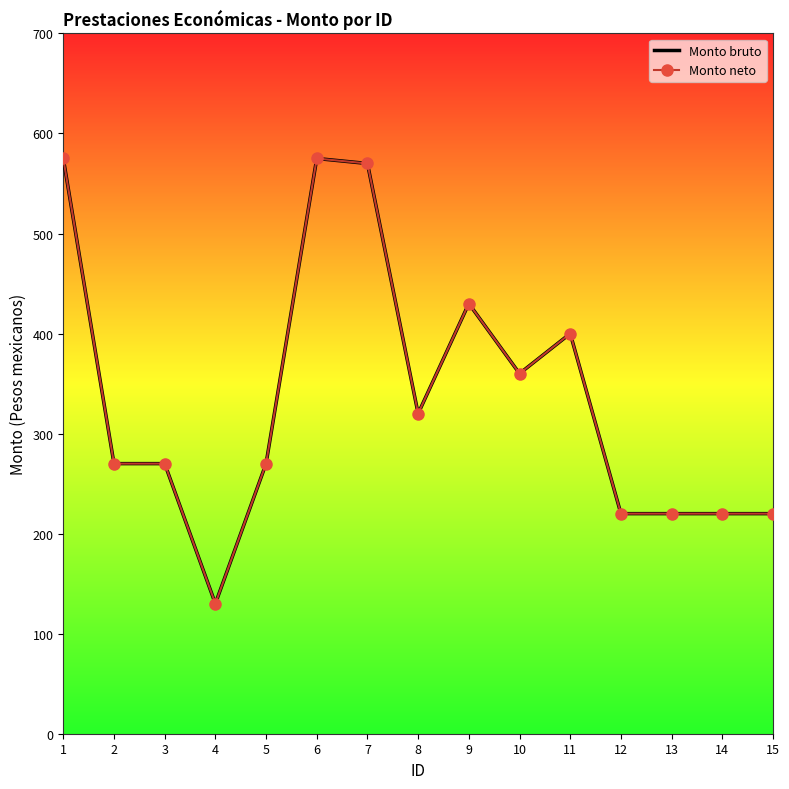

Reading left to right, transcribe all the data shown in this chart.

Monto bruto: 1=575	2=270	3=270	4=130	5=270	6=575	7=570	8=320	9=430	10=360	11=400	12=220	13=220	14=220	15=220
Monto neto: 1=575	2=270	3=270	4=130	5=270	6=575	7=570	8=320	9=430	10=360	11=400	12=220	13=220	14=220	15=220